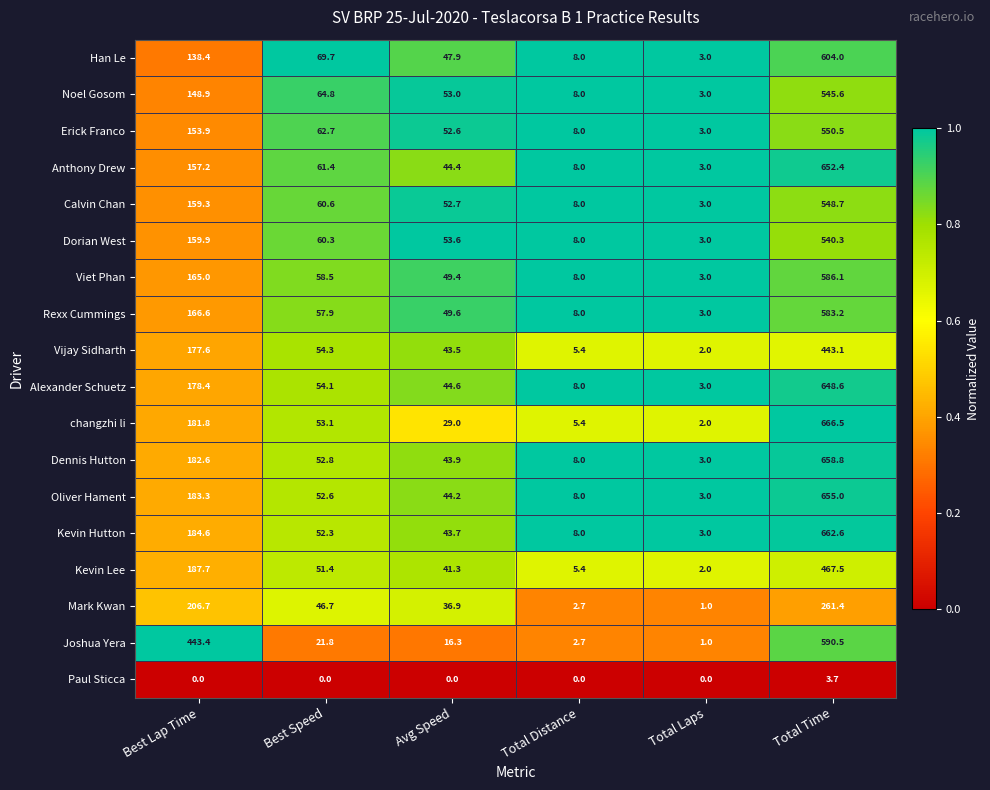

What is the minimum value for Dennis Hutton?

3.0